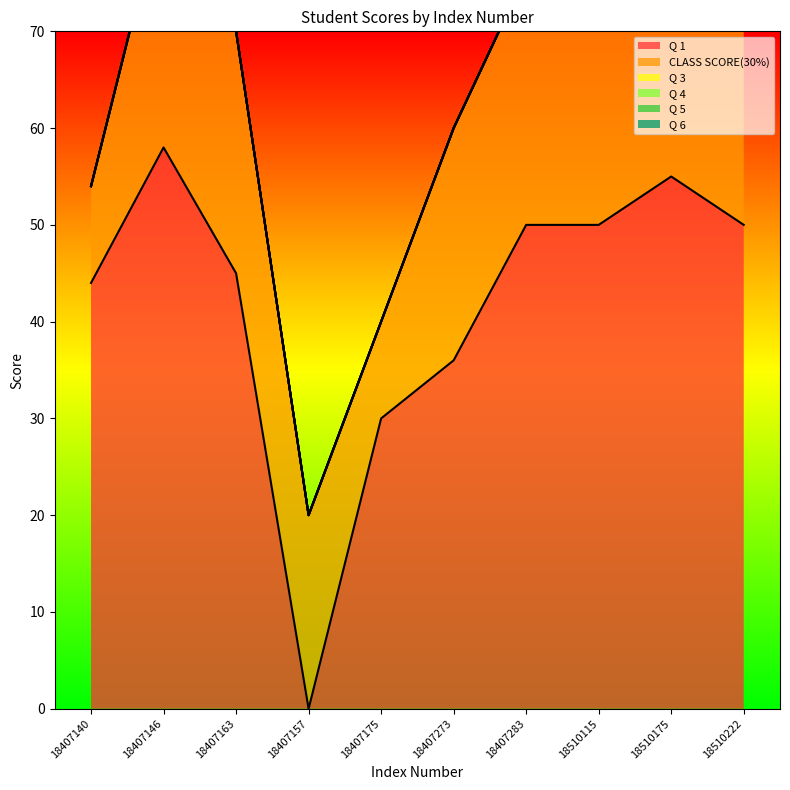

How many series are shown in this chart?

6